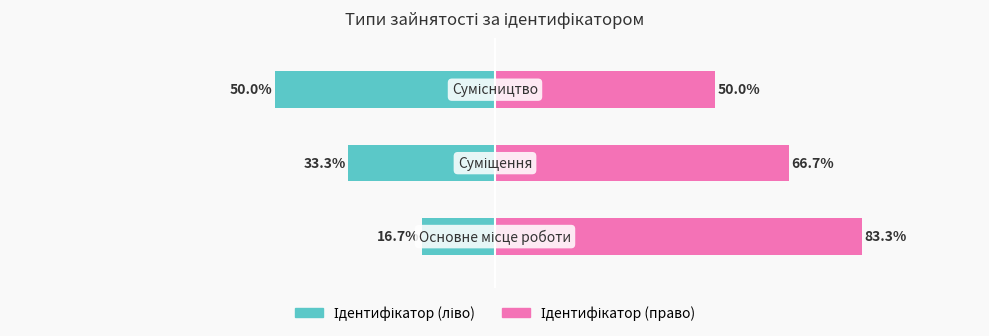

What is the value of the Ідентифікатор (право) bar at the 2nd from the left?

66.7